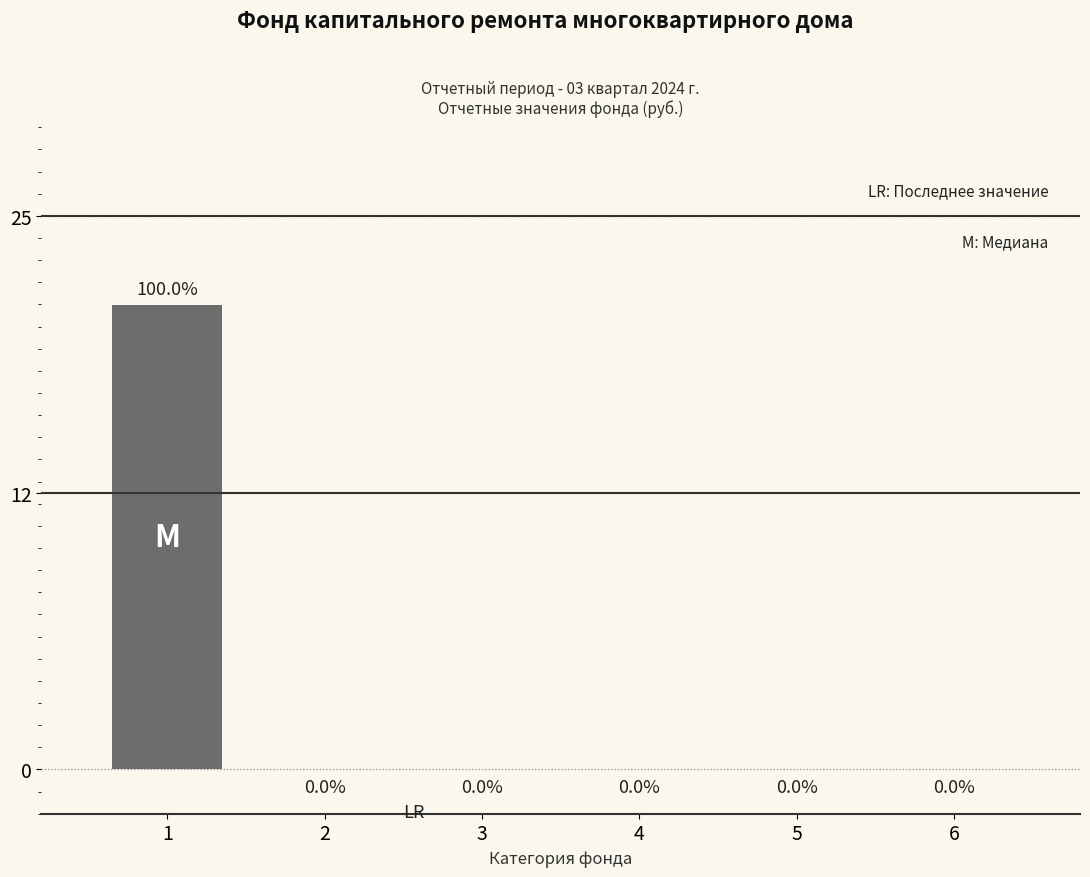

The chart shows a value of -8.8 at 6. True or false?

False